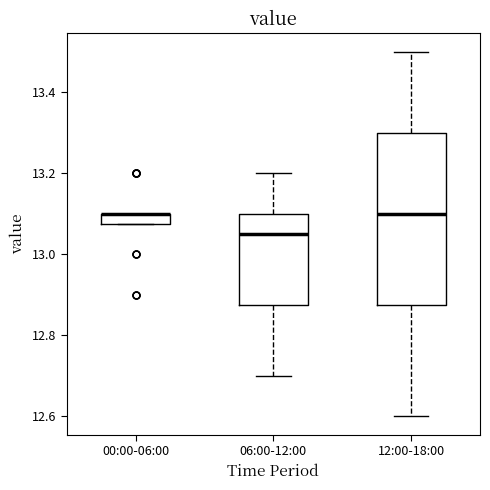

Where does the upper whisker of the box for 12:00-18:00 end on the y-axis? The values are not printed on the chart, so give them approximately, as read against the axis.

13.50